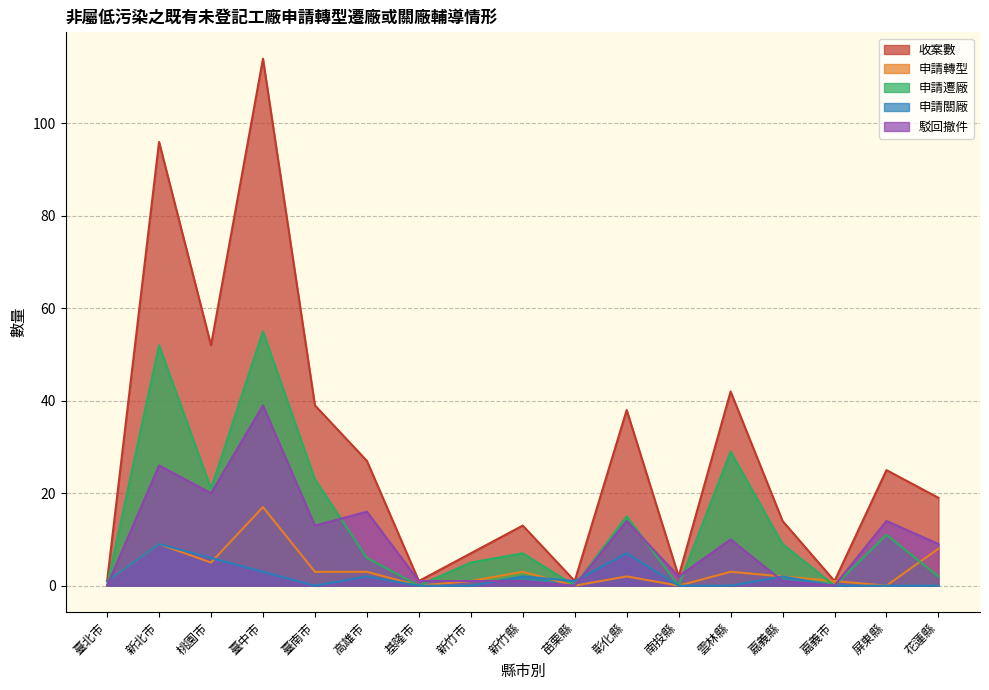

What is the difference between the maximum and second lowest values in the 申請關廠 series?

9